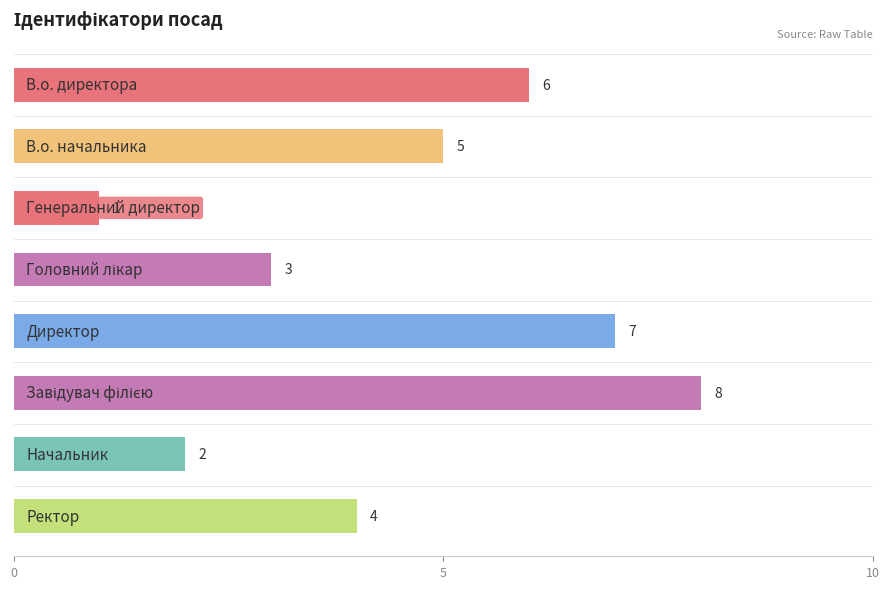

Where is the data nearest to the value 4?

Ректор